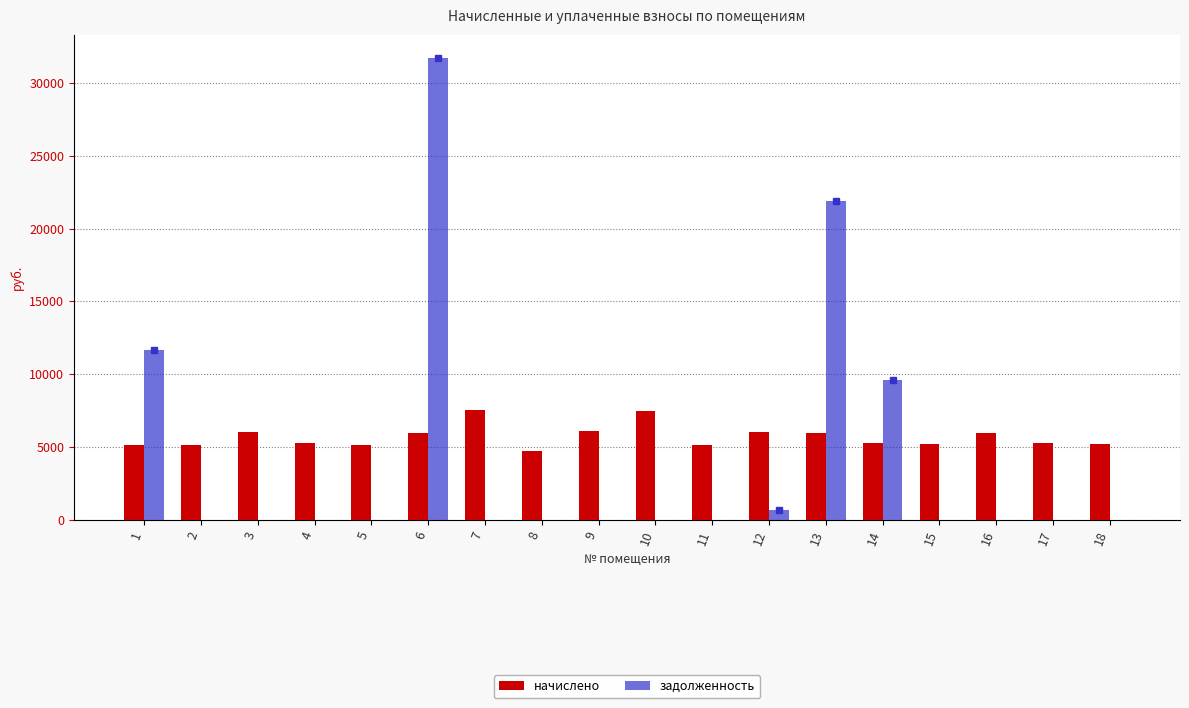

The начислено series shows 8036.3 at 17. True or false?

False